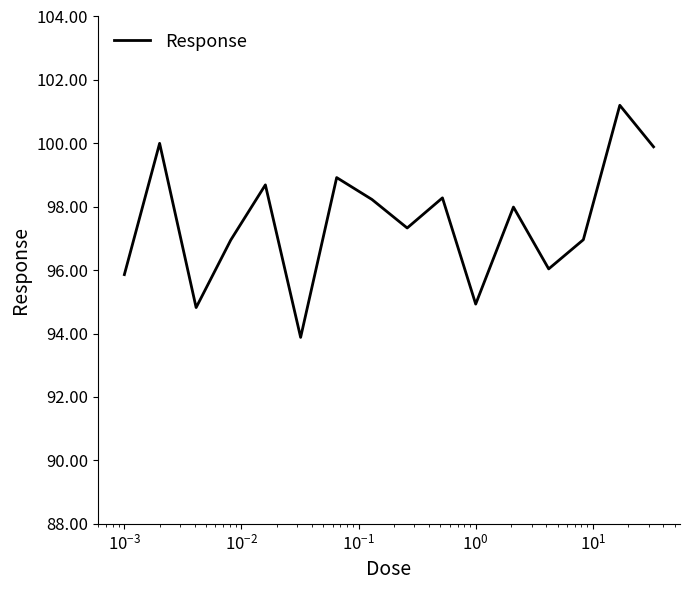

What is the difference between the maximum and minimum values?

7.3